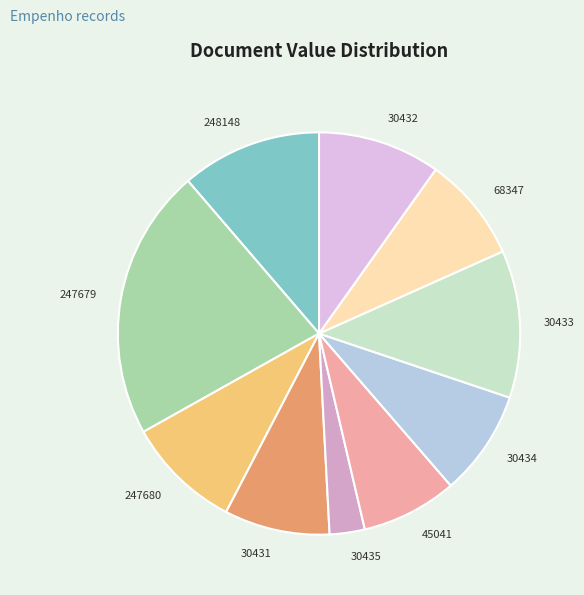

Between 30432 and 248148, which is larger?

248148